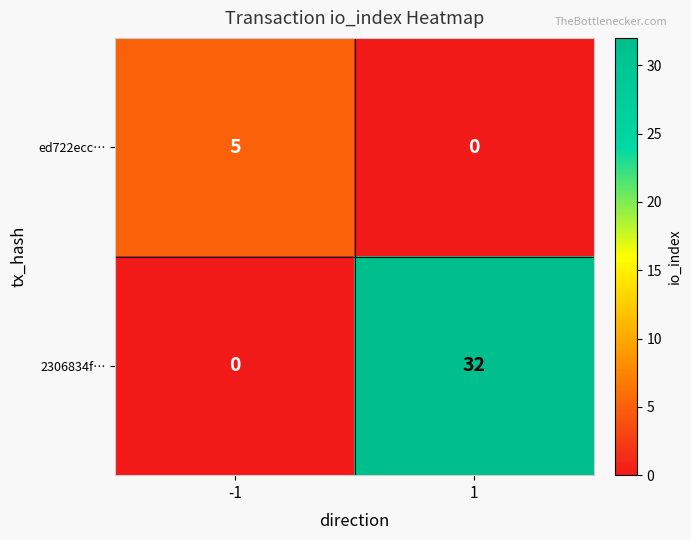

How many values in 2306834f… are above zero?

1